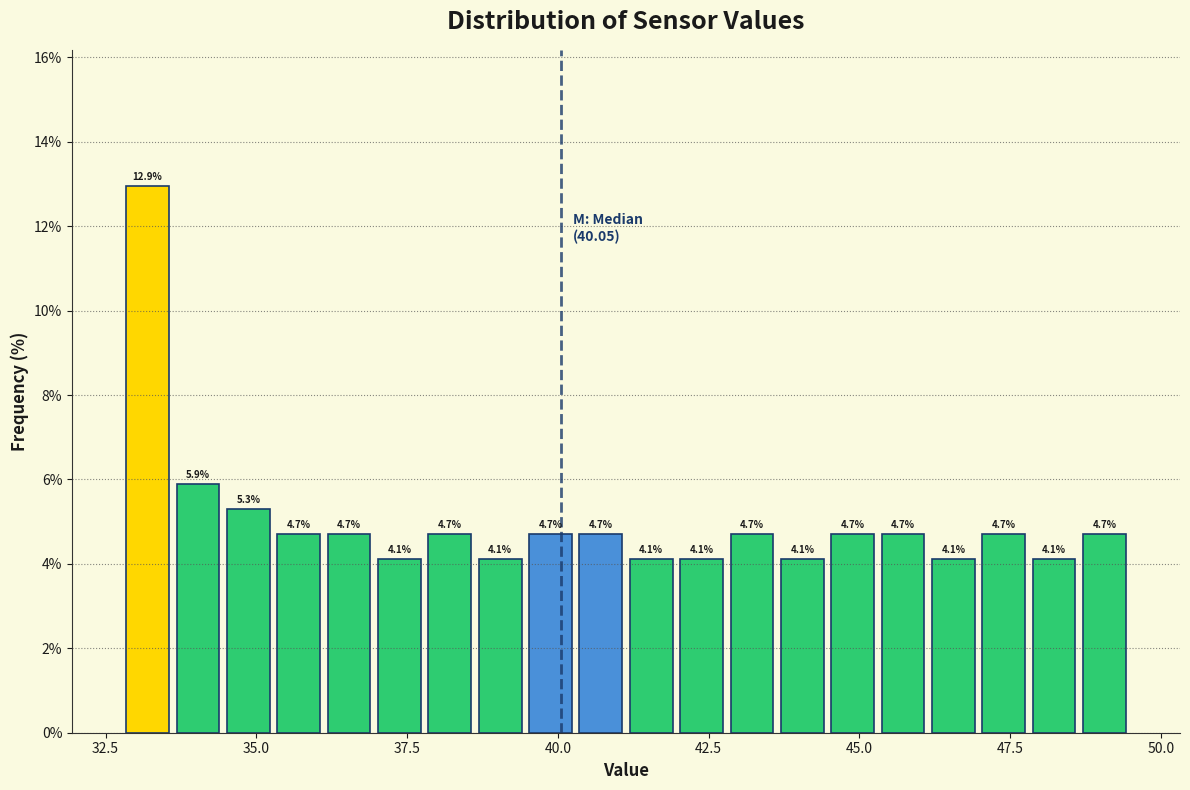

Around what value on the x-axis is the tallest bar? Give the approximate position of its centre, as read against the axis.

33.0